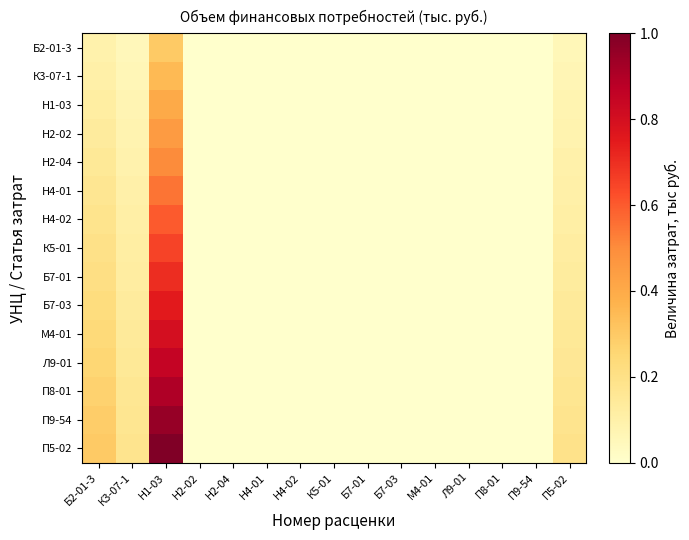

Reading left to right, what are all the values shown in this chart?

Б2-01-3: Б2-01-3=0.1	К3-07-1=0.1	Н1-03=0.3	Н2-02=0.0	Н2-04=0.0	Н4-01=0.0	Н4-02=0.0	К5-01=0.0	Б7-01=0.0	Б7-03=0.0	М4-01=0.0	Л9-01=0.0	П8-01=0.0	П9-54=0.0	П5-02=0.1
К3-07-1: Б2-01-3=0.1	К3-07-1=0.1	Н1-03=0.3	Н2-02=0.0	Н2-04=0.0	Н4-01=0.0	Н4-02=0.0	К5-01=0.0	Б7-01=0.0	Б7-03=0.0	М4-01=0.0	Л9-01=0.0	П8-01=0.0	П9-54=0.0	П5-02=0.1
Н1-03: Б2-01-3=0.1	К3-07-1=0.1	Н1-03=0.4	Н2-02=0.0	Н2-04=0.0	Н4-01=0.0	Н4-02=0.0	К5-01=0.0	Б7-01=0.0	Б7-03=0.0	М4-01=0.0	Л9-01=0.0	П8-01=0.0	П9-54=0.0	П5-02=0.1
Н2-02: Б2-01-3=0.1	К3-07-1=0.1	Н1-03=0.4	Н2-02=0.0	Н2-04=0.0	Н4-01=0.0	Н4-02=0.0	К5-01=0.0	Б7-01=0.0	Б7-03=0.0	М4-01=0.0	Л9-01=0.0	П8-01=0.0	П9-54=0.0	П5-02=0.1
Н2-04: Б2-01-3=0.2	К3-07-1=0.1	Н1-03=0.5	Н2-02=0.0	Н2-04=0.0	Н4-01=0.0	Н4-02=0.0	К5-01=0.0	Б7-01=0.0	Б7-03=0.0	М4-01=0.0	Л9-01=0.0	П8-01=0.0	П9-54=0.0	П5-02=0.1
Н4-01: Б2-01-3=0.2	К3-07-1=0.1	Н1-03=0.5	Н2-02=0.0	Н2-04=0.0	Н4-01=0.0	Н4-02=0.0	К5-01=0.0	Б7-01=0.0	Б7-03=0.0	М4-01=0.0	Л9-01=0.0	П8-01=0.0	П9-54=0.0	П5-02=0.1
Н4-02: Б2-01-3=0.2	К3-07-1=0.1	Н1-03=0.6	Н2-02=0.0	Н2-04=0.0	Н4-01=0.0	Н4-02=0.0	К5-01=0.0	Б7-01=0.0	Б7-03=0.0	М4-01=0.0	Л9-01=0.0	П8-01=0.0	П9-54=0.0	П5-02=0.1
К5-01: Б2-01-3=0.2	К3-07-1=0.1	Н1-03=0.6	Н2-02=0.0	Н2-04=0.0	Н4-01=0.0	Н4-02=0.0	К5-01=0.0	Б7-01=0.0	Б7-03=0.0	М4-01=0.0	Л9-01=0.0	П8-01=0.0	П9-54=0.0	П5-02=0.1
Б7-01: Б2-01-3=0.2	К3-07-1=0.1	Н1-03=0.7	Н2-02=0.0	Н2-04=0.0	Н4-01=0.0	Н4-02=0.0	К5-01=0.0	Б7-01=0.0	Б7-03=0.0	М4-01=0.0	Л9-01=0.0	П8-01=0.0	П9-54=0.0	П5-02=0.1
Б7-03: Б2-01-3=0.2	К3-07-1=0.1	Н1-03=0.8	Н2-02=0.0	Н2-04=0.0	Н4-01=0.0	Н4-02=0.0	К5-01=0.0	Б7-01=0.0	Б7-03=0.0	М4-01=0.0	Л9-01=0.0	П8-01=0.0	П9-54=0.0	П5-02=0.1
М4-01: Б2-01-3=0.2	К3-07-1=0.1	Н1-03=0.8	Н2-02=0.0	Н2-04=0.0	Н4-01=0.0	Н4-02=0.0	К5-01=0.0	Б7-01=0.0	Б7-03=0.0	М4-01=0.0	Л9-01=0.0	П8-01=0.0	П9-54=0.0	П5-02=0.2
Л9-01: Б2-01-3=0.3	К3-07-1=0.2	Н1-03=0.8	Н2-02=0.0	Н2-04=0.0	Н4-01=0.0	Н4-02=0.0	К5-01=0.0	Б7-01=0.0	Б7-03=0.0	М4-01=0.0	Л9-01=0.0	П8-01=0.0	П9-54=0.0	П5-02=0.2
П8-01: Б2-01-3=0.3	К3-07-1=0.2	Н1-03=0.9	Н2-02=0.0	Н2-04=0.0	Н4-01=0.0	Н4-02=0.0	К5-01=0.0	Б7-01=0.0	Б7-03=0.0	М4-01=0.0	Л9-01=0.0	П8-01=0.0	П9-54=0.0	П5-02=0.2
П9-54: Б2-01-3=0.3	К3-07-1=0.2	Н1-03=0.9	Н2-02=0.0	Н2-04=0.0	Н4-01=0.0	Н4-02=0.0	К5-01=0.0	Б7-01=0.0	Б7-03=0.0	М4-01=0.0	Л9-01=0.0	П8-01=0.0	П9-54=0.0	П5-02=0.2
П5-02: Б2-01-3=0.3	К3-07-1=0.2	Н1-03=1.0	Н2-02=0.0	Н2-04=0.0	Н4-01=0.0	Н4-02=0.0	К5-01=0.0	Б7-01=0.0	Б7-03=0.0	М4-01=0.0	Л9-01=0.0	П8-01=0.0	П9-54=0.0	П5-02=0.2